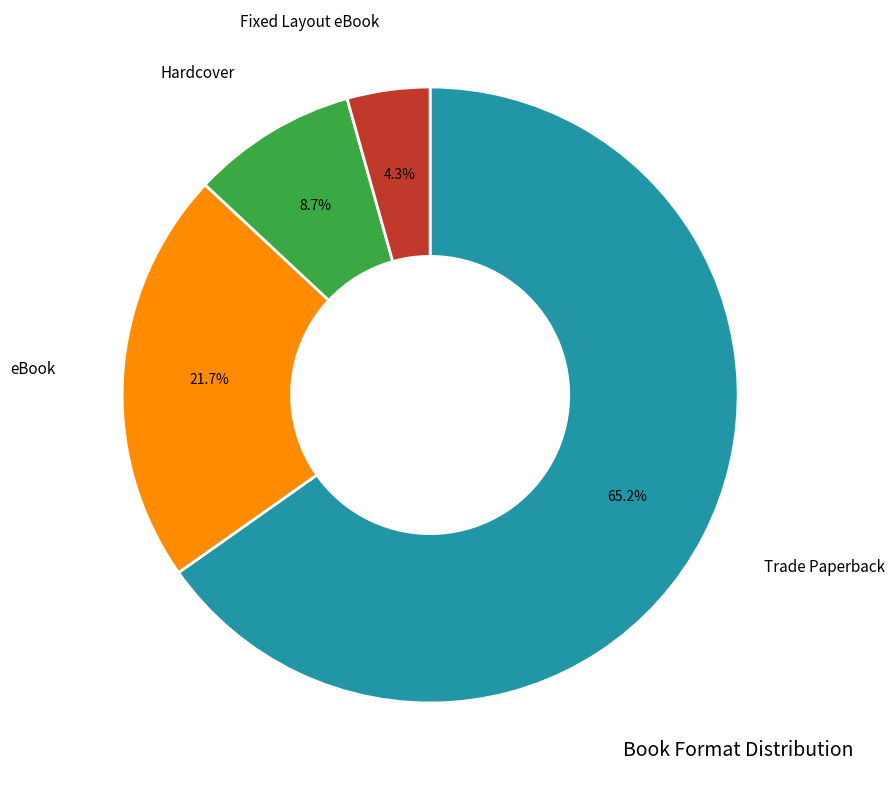

Which category accounts for the majority?

Trade Paperback